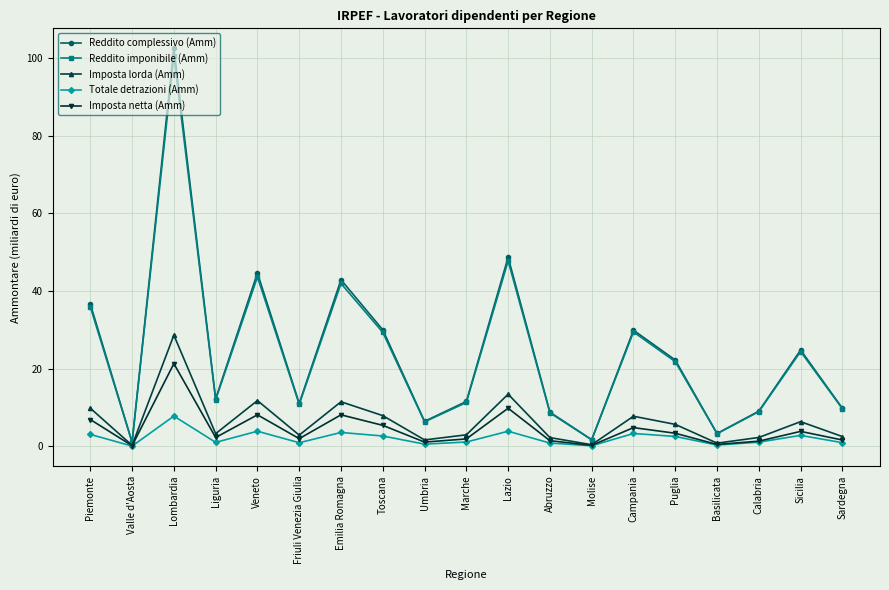

What are all the series names shown in the legend?

Reddito complessivo (Amm), Reddito imponibile (Amm), Imposta lorda (Amm), Totale detrazioni (Amm), Imposta netta (Amm)